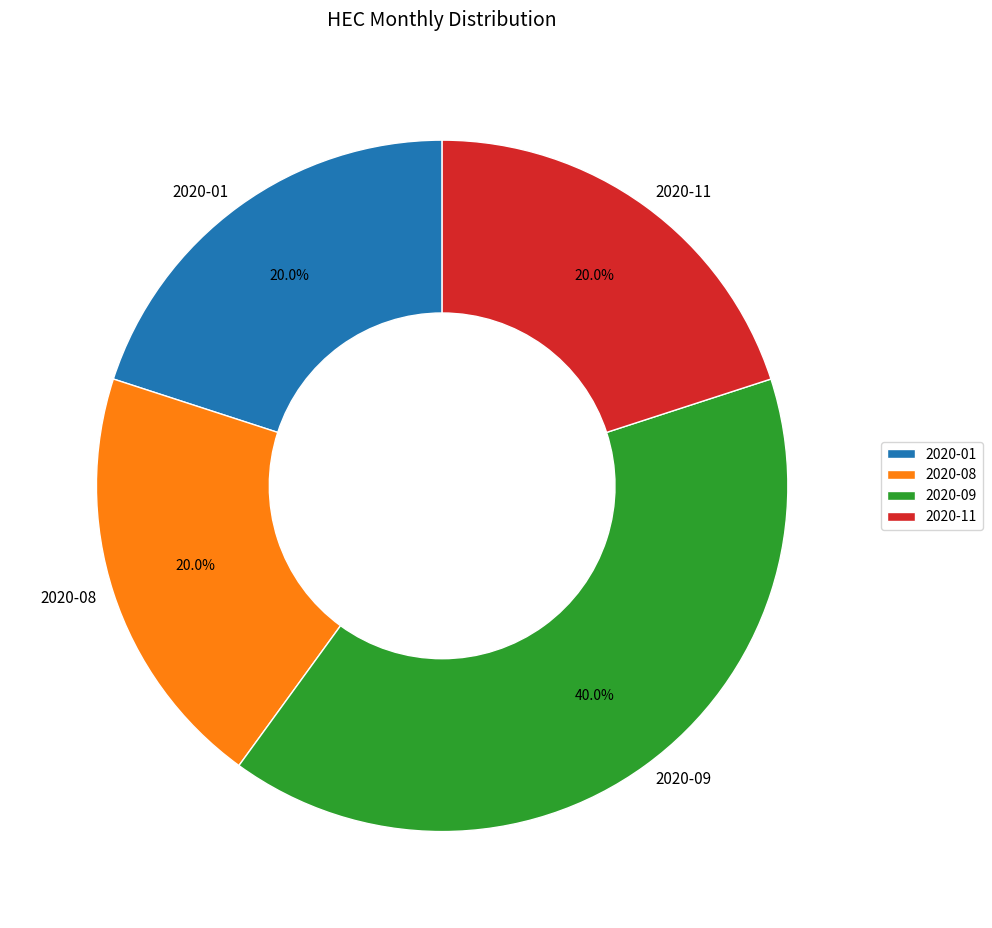

Is there a majority slice in this chart?

No